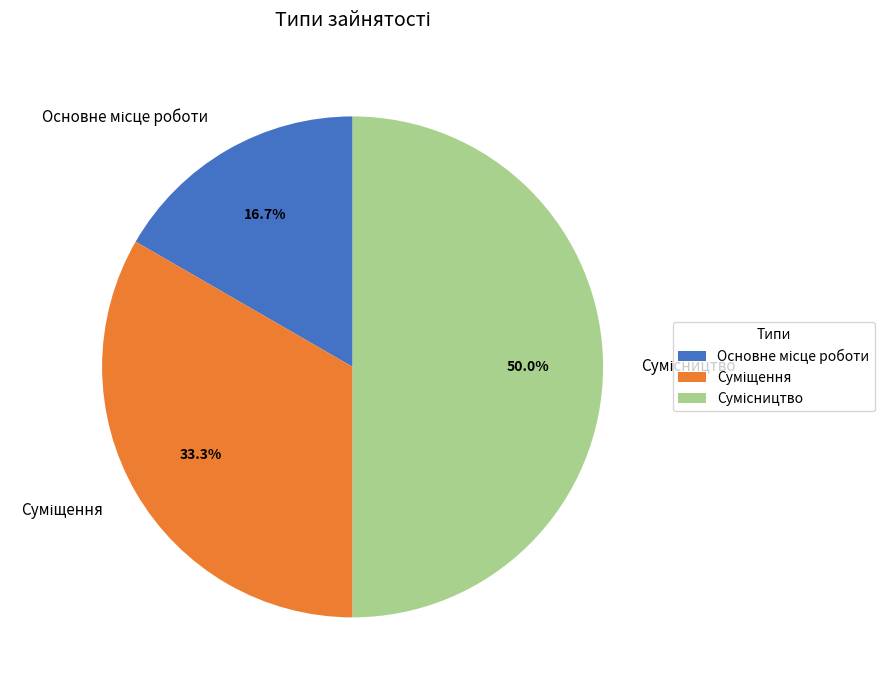

How many segments does this pie chart have?

3